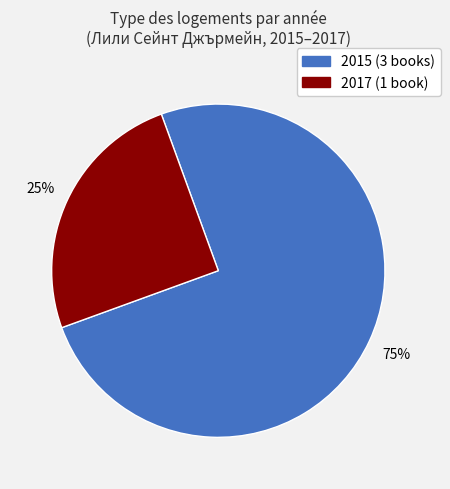

Does any single category account for the majority?

Yes